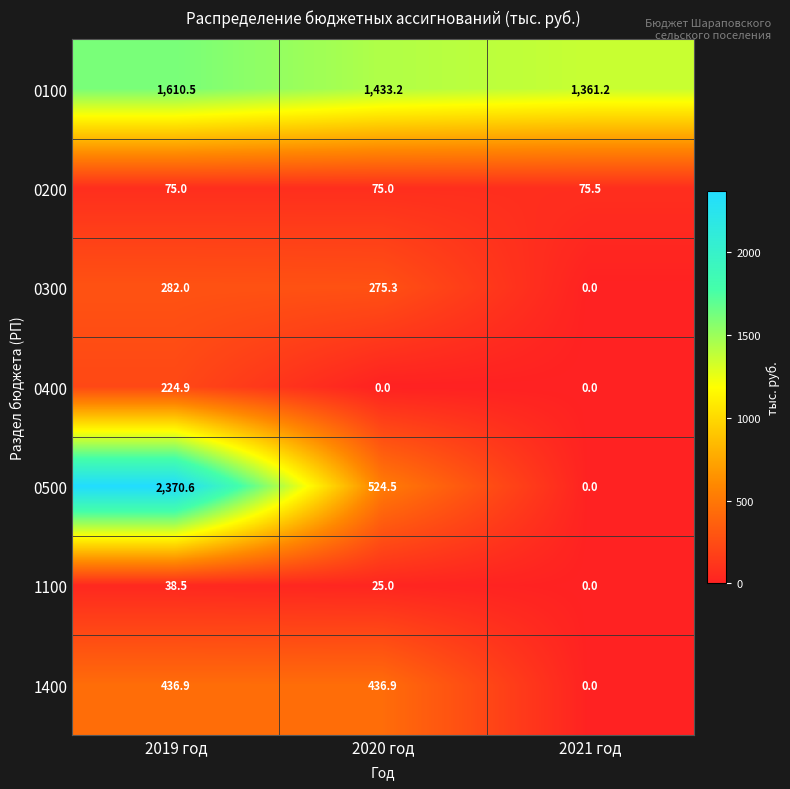

What is the total value across all series at 2019 год?

5038.4